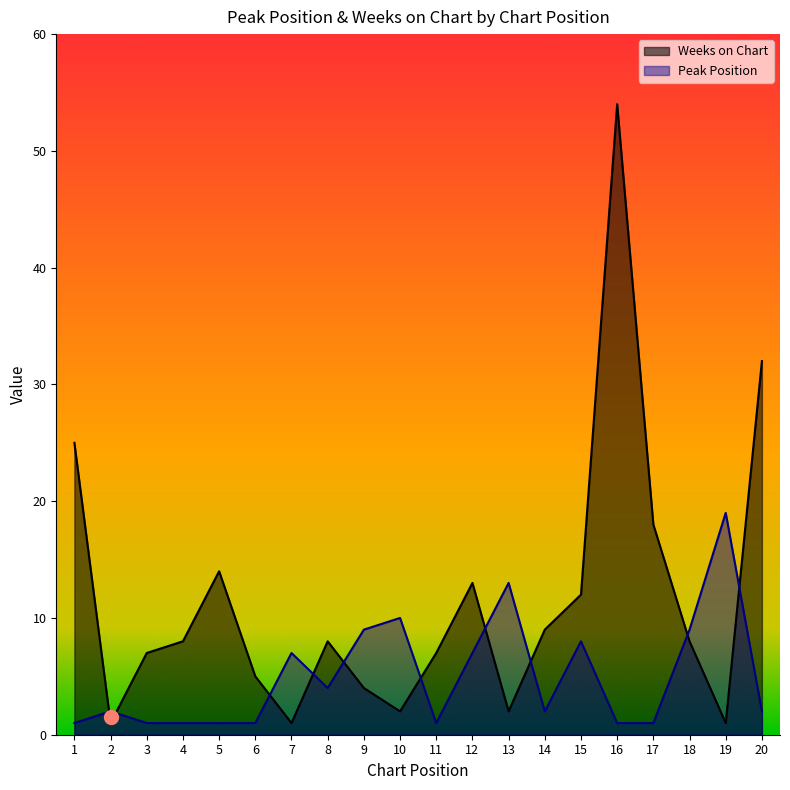

What is the difference between the maximum and minimum values in the Peak Position series?

18